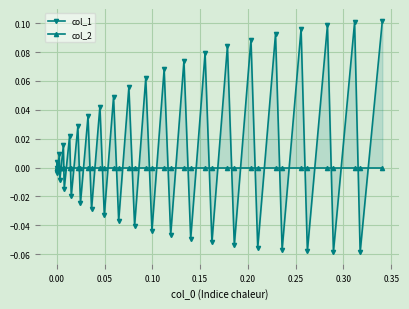

Reading right to left, transcribe all the data shown in this chart.

col_1: 0.1	-0.1	0.1	-0.1	0.1	-0.1	0.1	-0.1	0.1	-0.1	0.1	-0.1	0.1	-0.1	0.1	-0.0	0.1	-0.0	0.1	-0.0	0.1	-0.0	0.1	-0.0	0.0	-0.0	0.0	-0.0	0.0	-0.0	0.0	-0.0	0.0	-0.0	0.0	-0.0	0.0	-0.0	0.0	0.0
col_2: 0.0	0.0	0.0	0.0	0.0	0.0	0.0	0.0	0.0	0.0	0.0	0.0	0.0	0.0	0.0	0.0	0.0	0.0	0.0	0.0	0.0	0.0	0.0	0.0	0.0	0.0	0.0	0.0	0.0	0.0	0.0	0.0	0.0	0.0	0.0	0.0	0.0	0.0	0.0	0.0